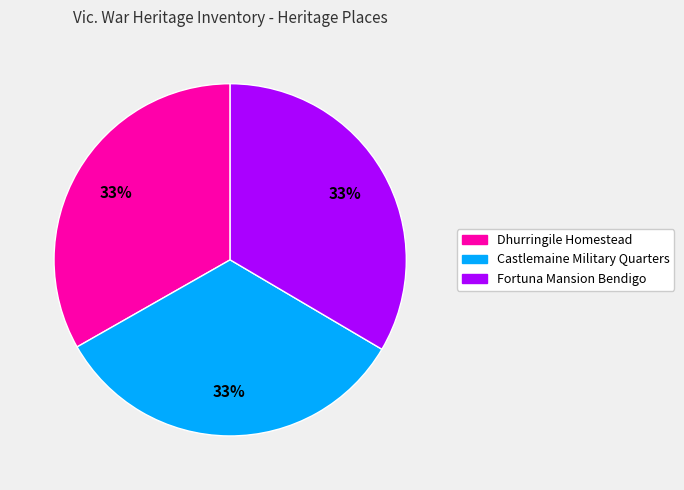

What percentage is the Fortuna Mansion Bendigo slice, to the nearest percent?

33%